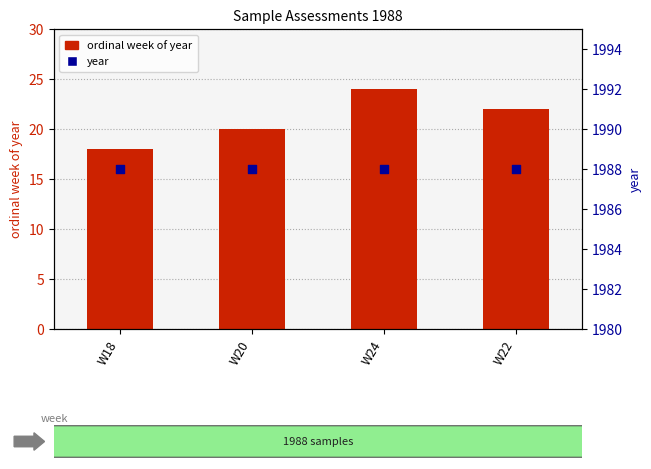

What is the total value across all series at W18?

2006